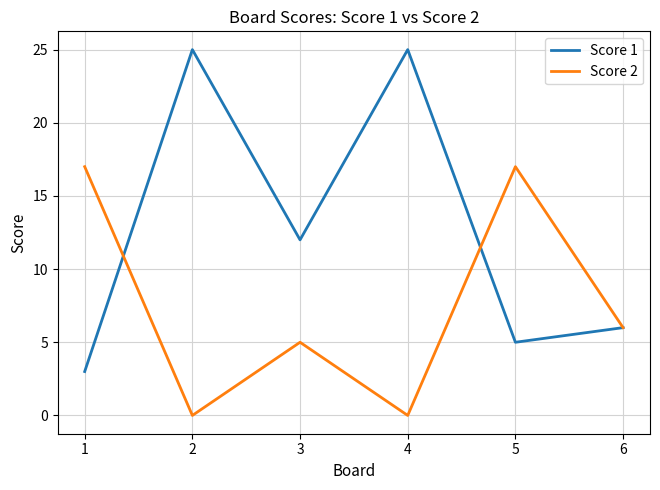

True or false: Score 1 and Score 2 cross at least once.

True